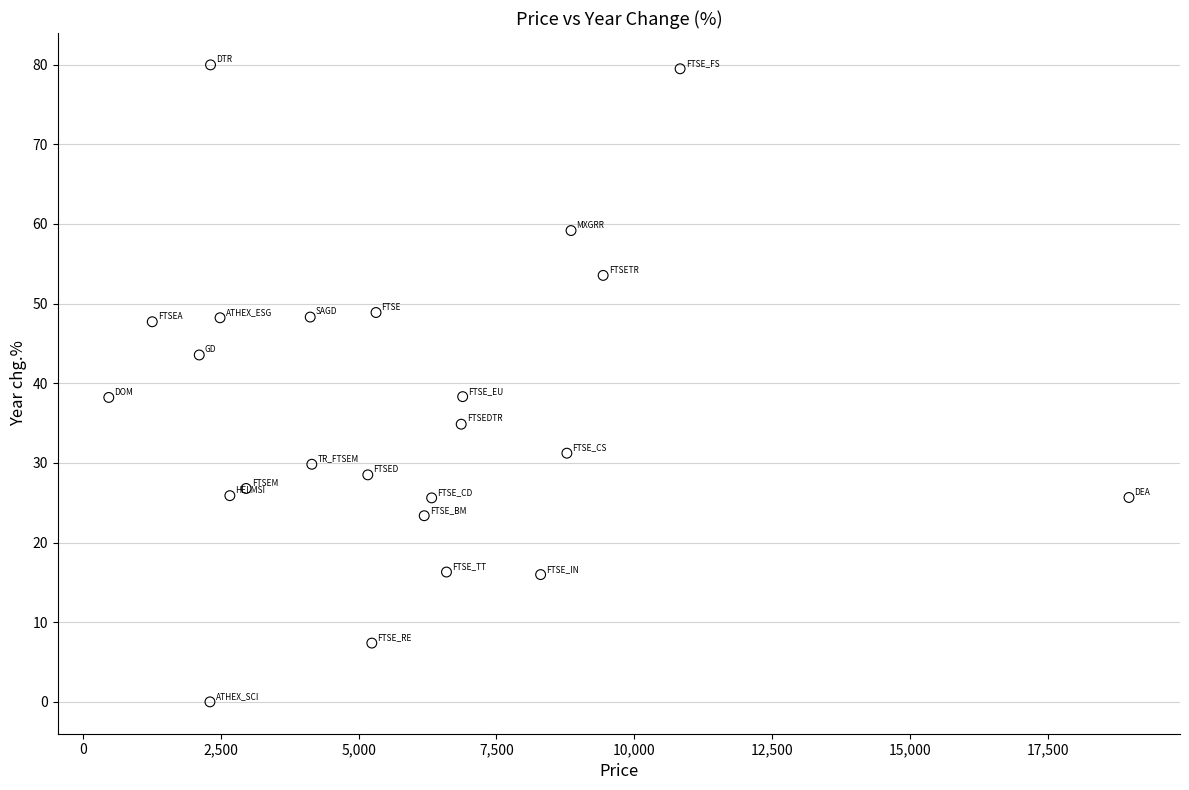

What is the range of X values (max minus min)?

18502.3